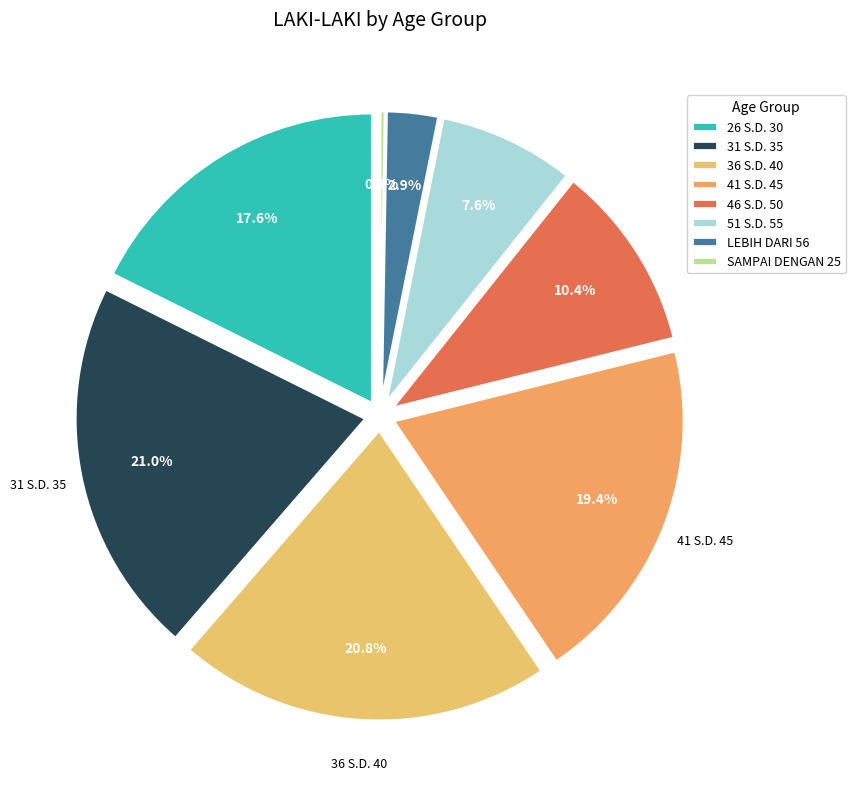

Which category has the biggest portion of the pie?

31 S.D. 35